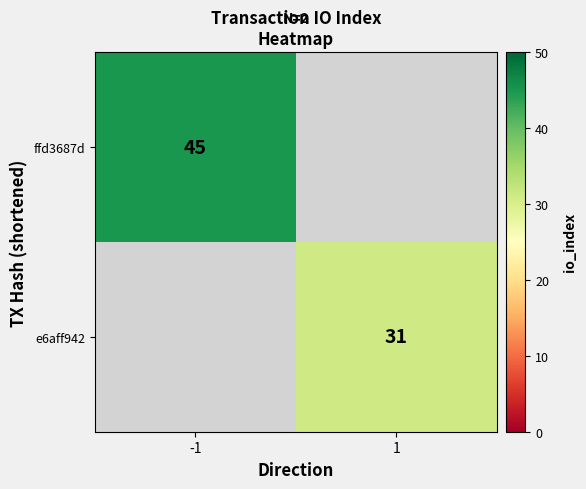

Is it true that ffd3687d equals 12 at -1?

False